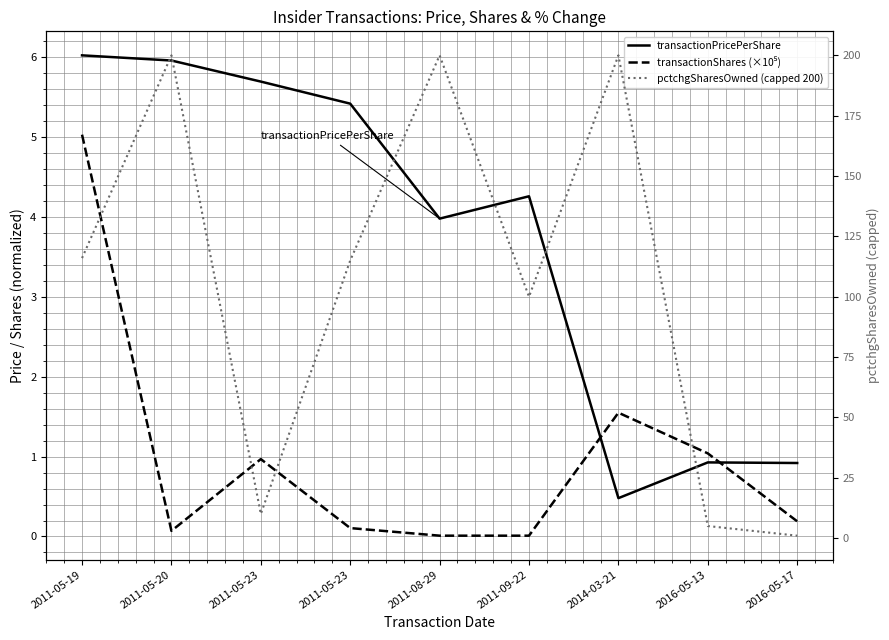

What is the label of the 6th point from the right?

2011-05-23